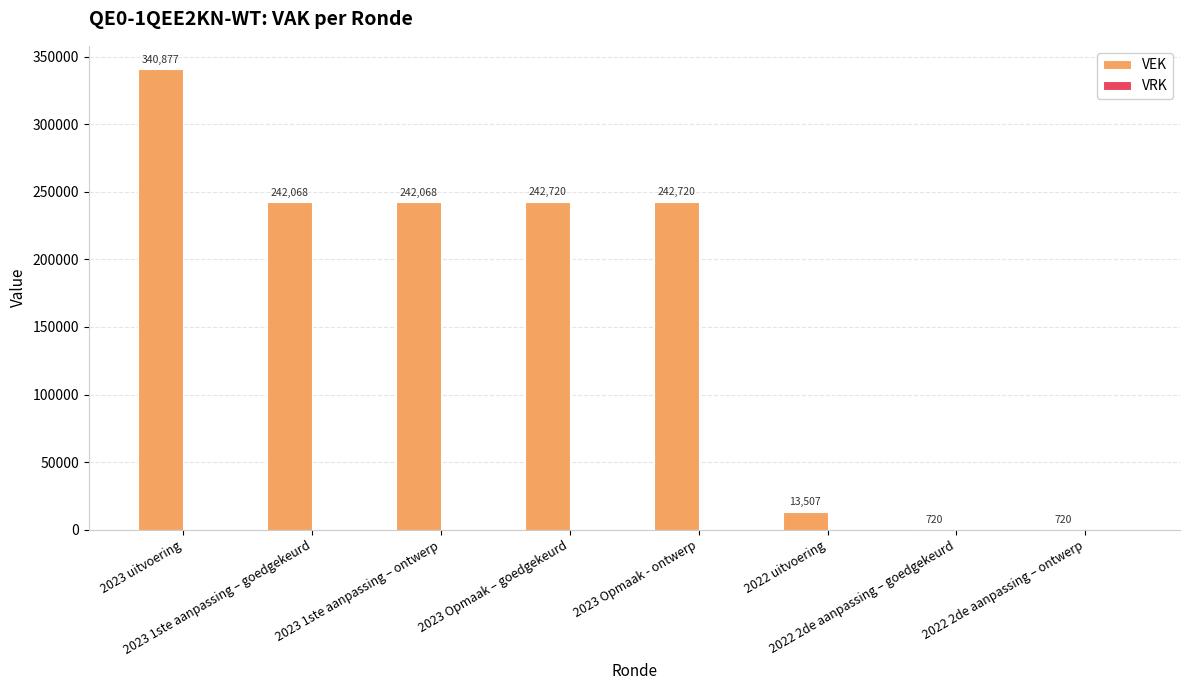

What is the greatest value displayed?

340877